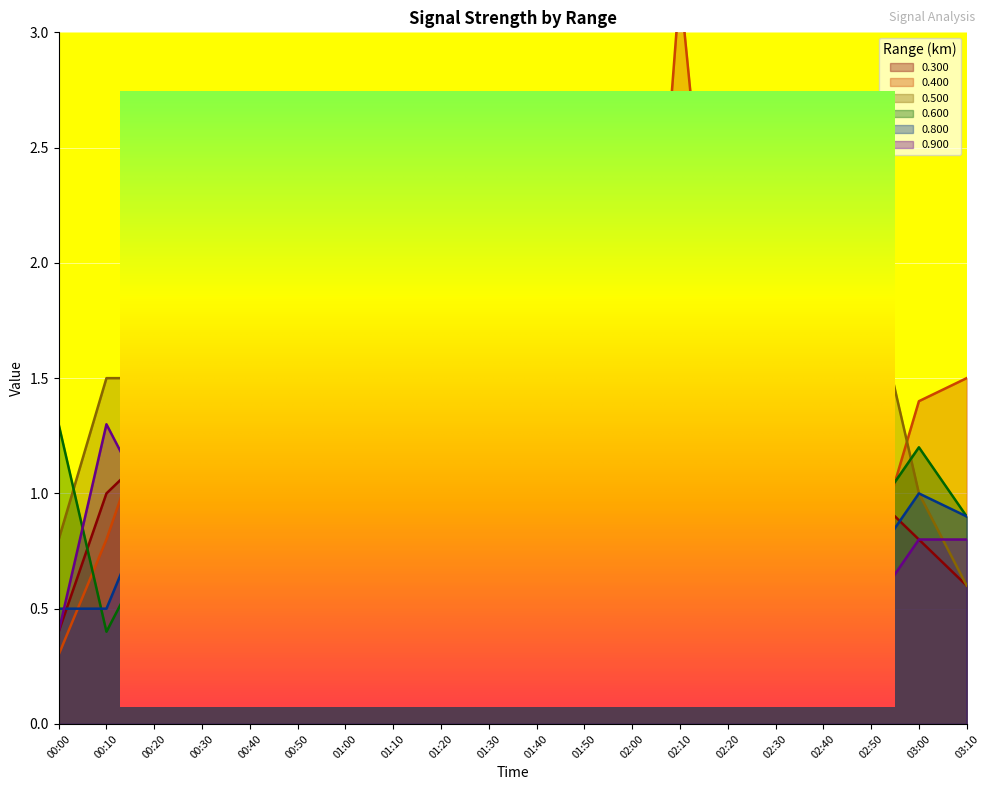

At which category is the sum across all series the highest?

02:10